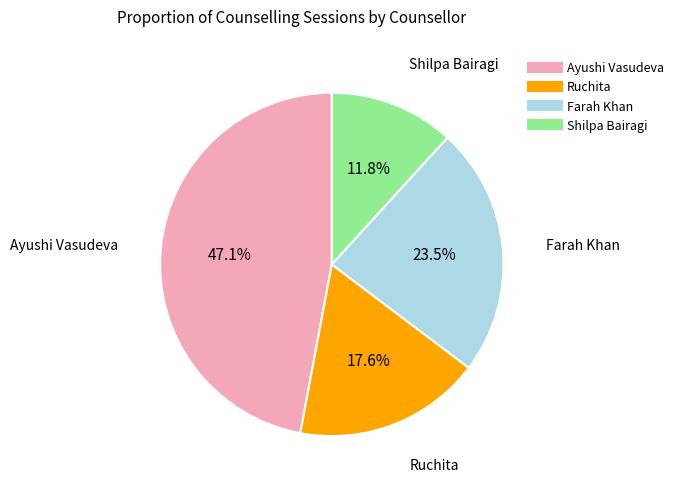

Rank the categories by value from lowest to highest.

Shilpa Bairagi, Ruchita, Farah Khan, Ayushi Vasudeva